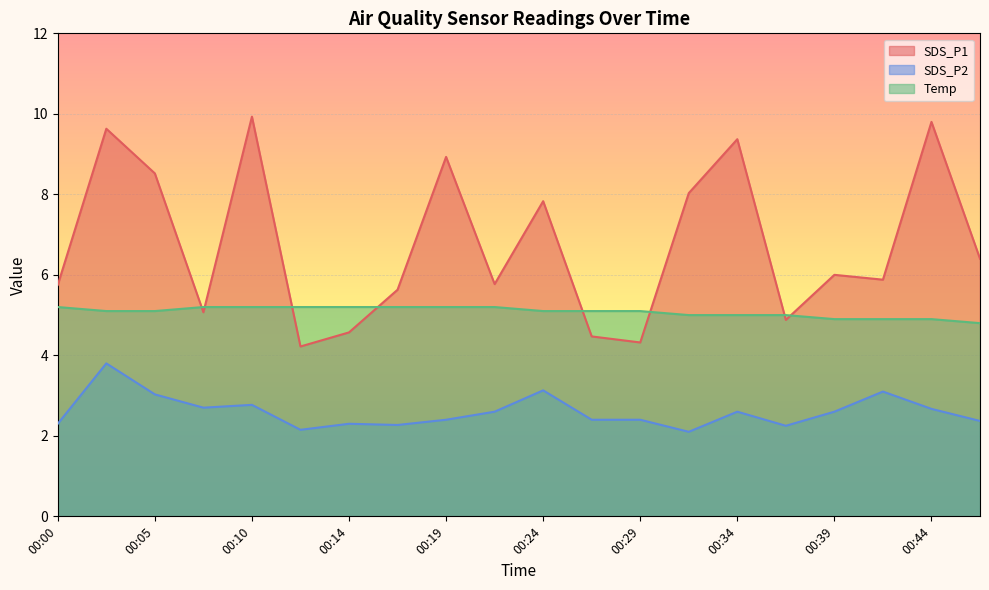

What is the minimum value shown in the chart?

2.1